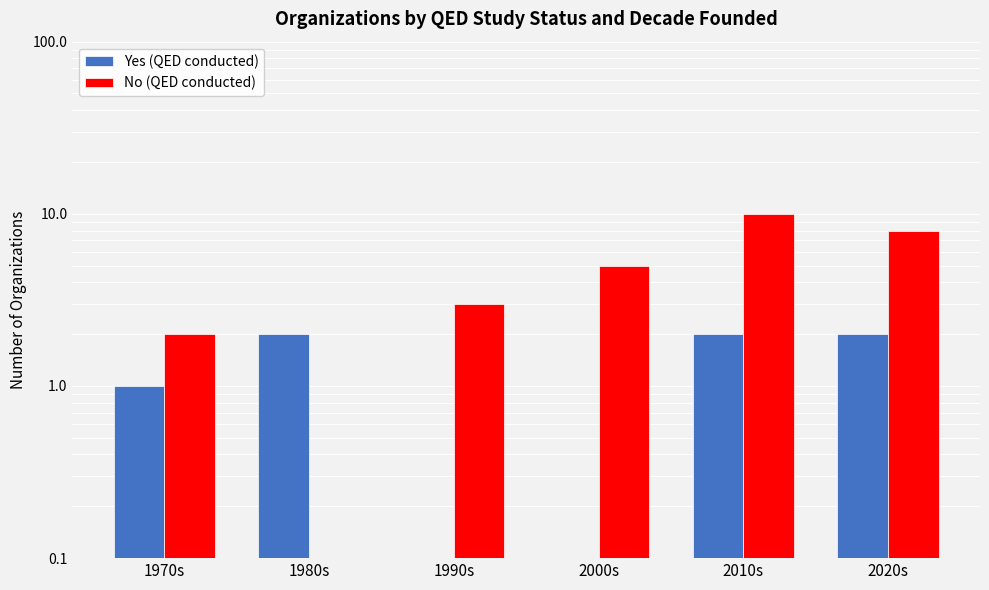

What is the minimum value for No (QED conducted)?

0.1